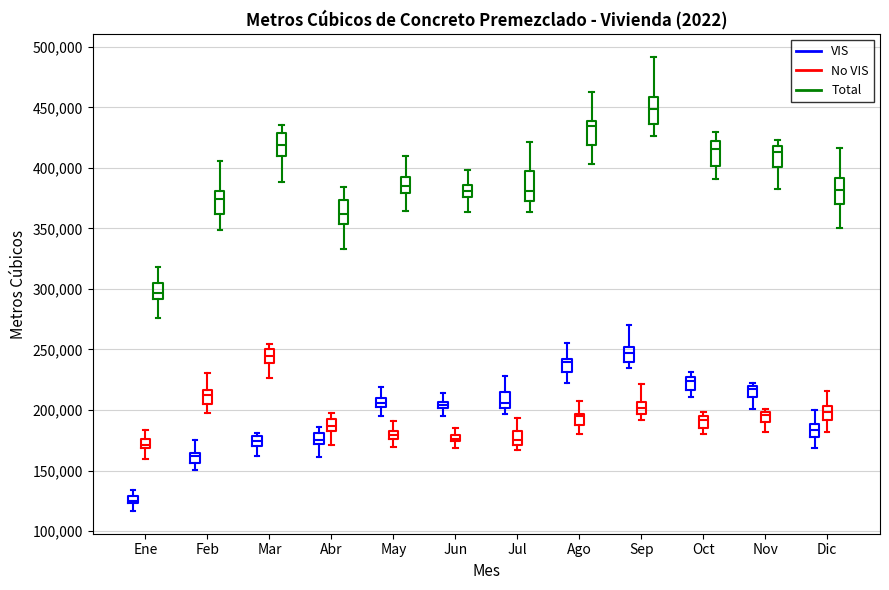

Which box's median line is the lowest?

Ene (VIS)